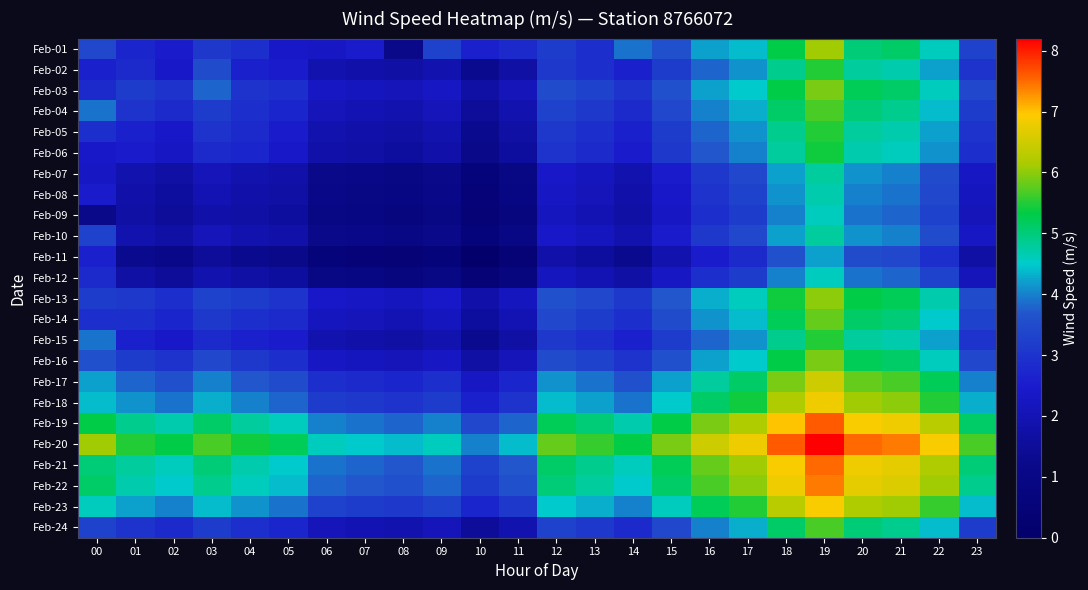

How many series are shown in this chart?

24